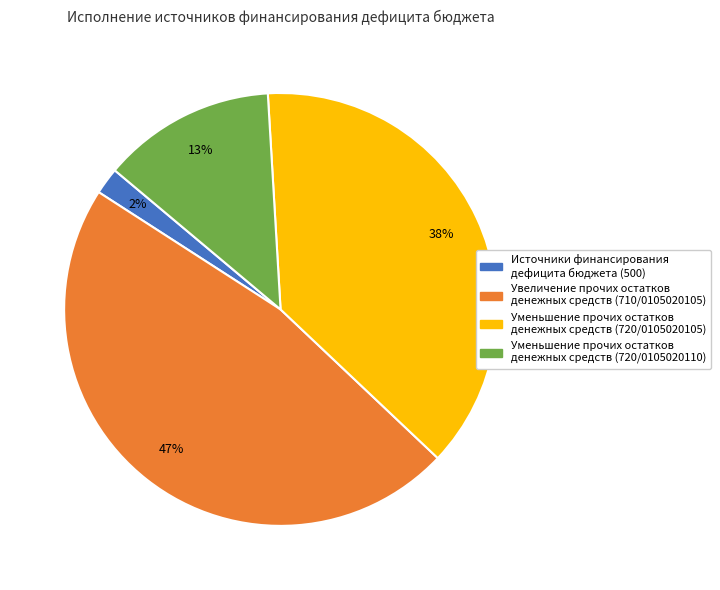

To the nearest percent, what is the difference between the largest and smallest slice percentages?

45%